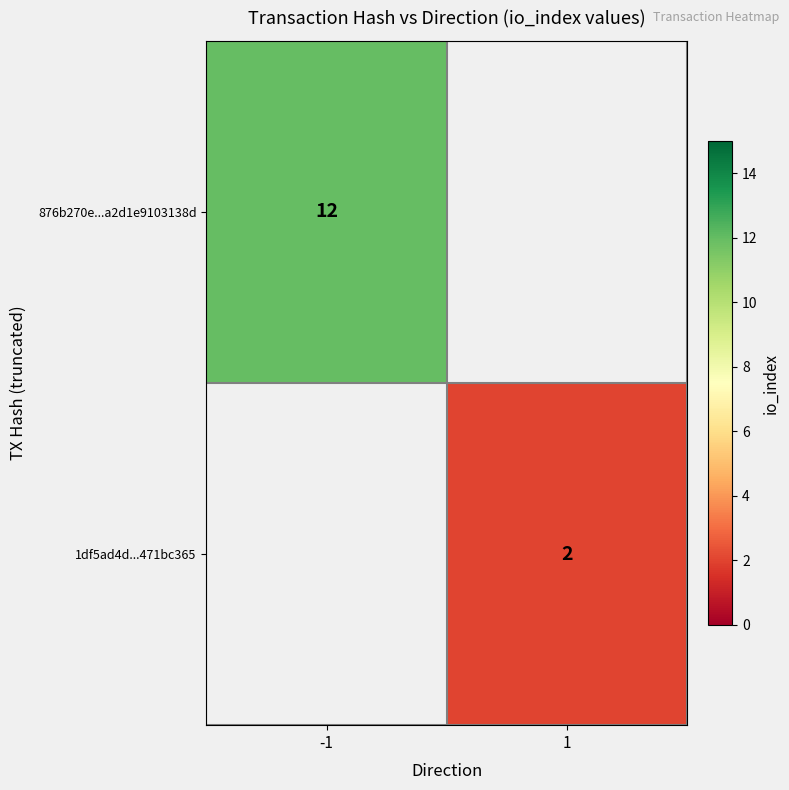

Is it true that 876b270e...a2d1e9103138d equals 20.3 at -1?

False